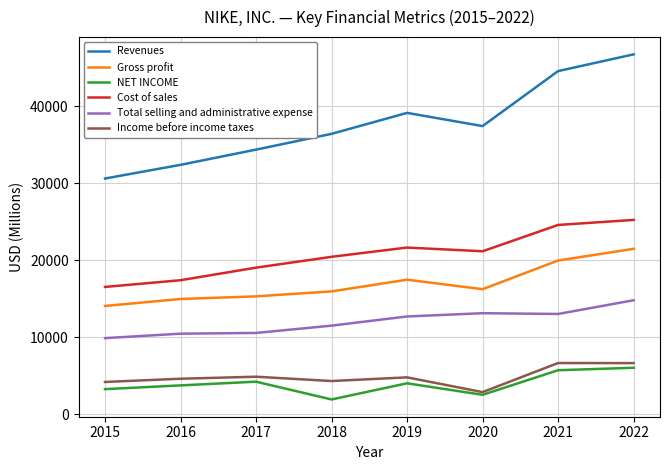

Is the value of Gross profit at 2015 greater than the value of Income before income taxes at 2018?

Yes